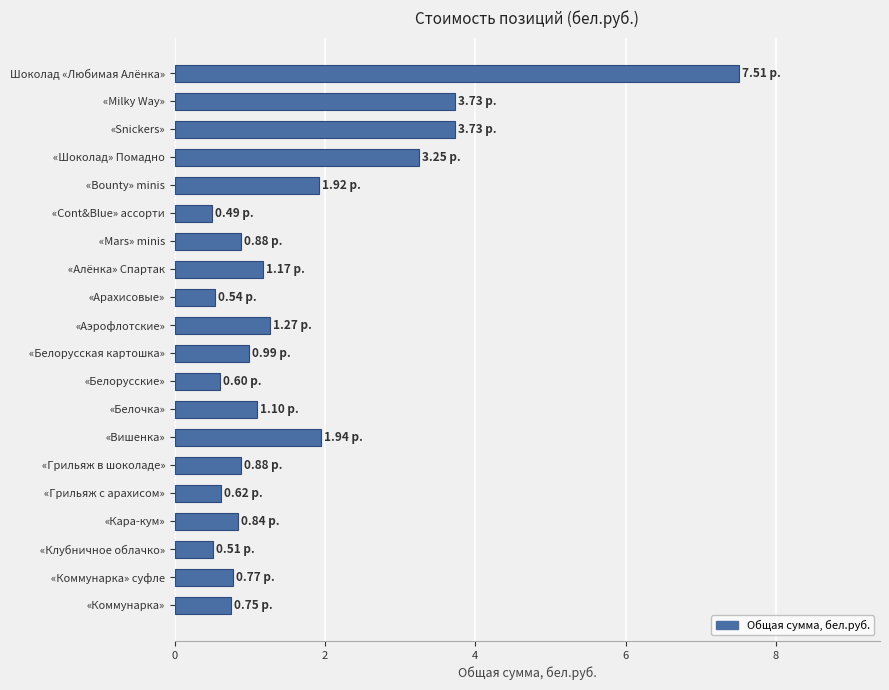

What is the sum of all values?

33.5